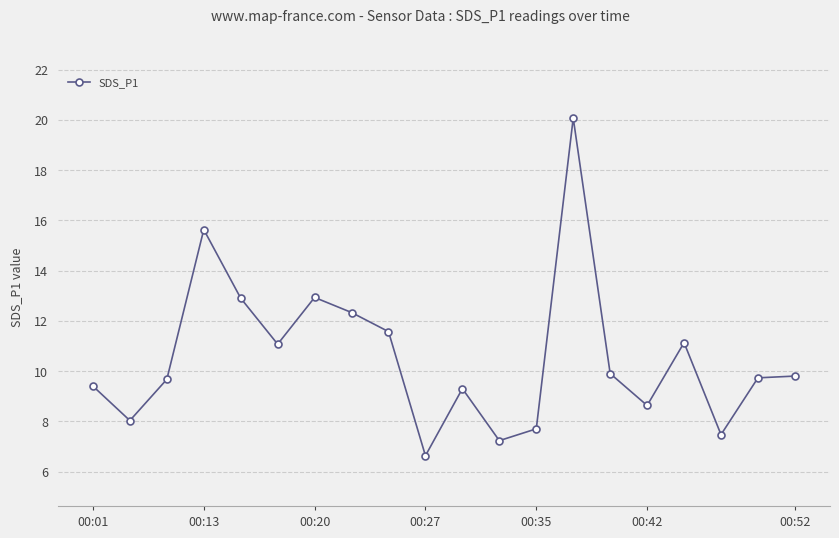

Reading right to left, extract all data points from this chart.

9.8	9.7	7.5	11.1	8.6	9.9	20.1	7.7	7.2	9.3	6.6	11.6	12.3	12.9	11.1	12.9	15.6	9.7	8.0	9.4